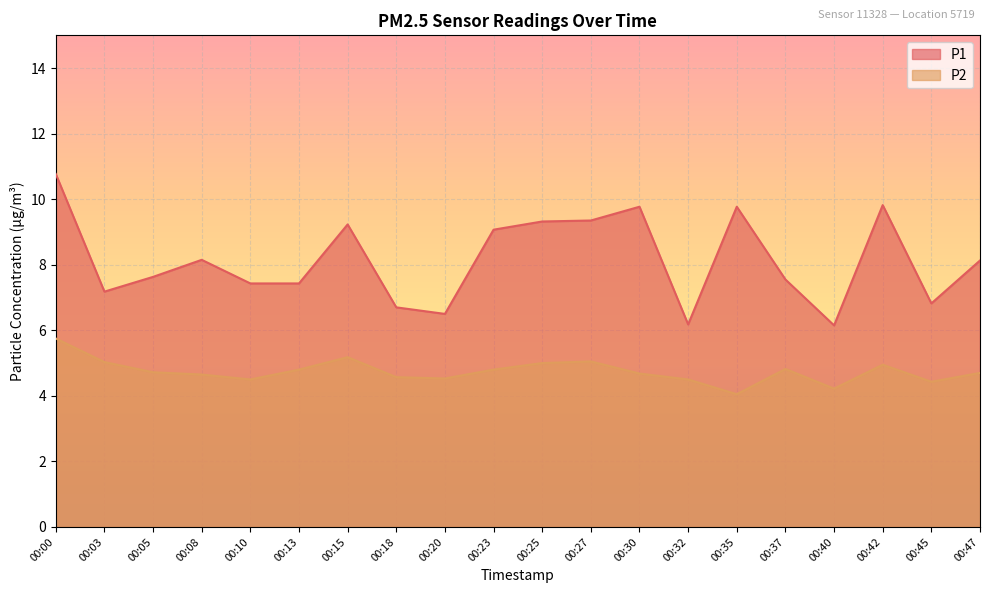

Rank the series by their maximum value, from highest to lowest.

P1, P2